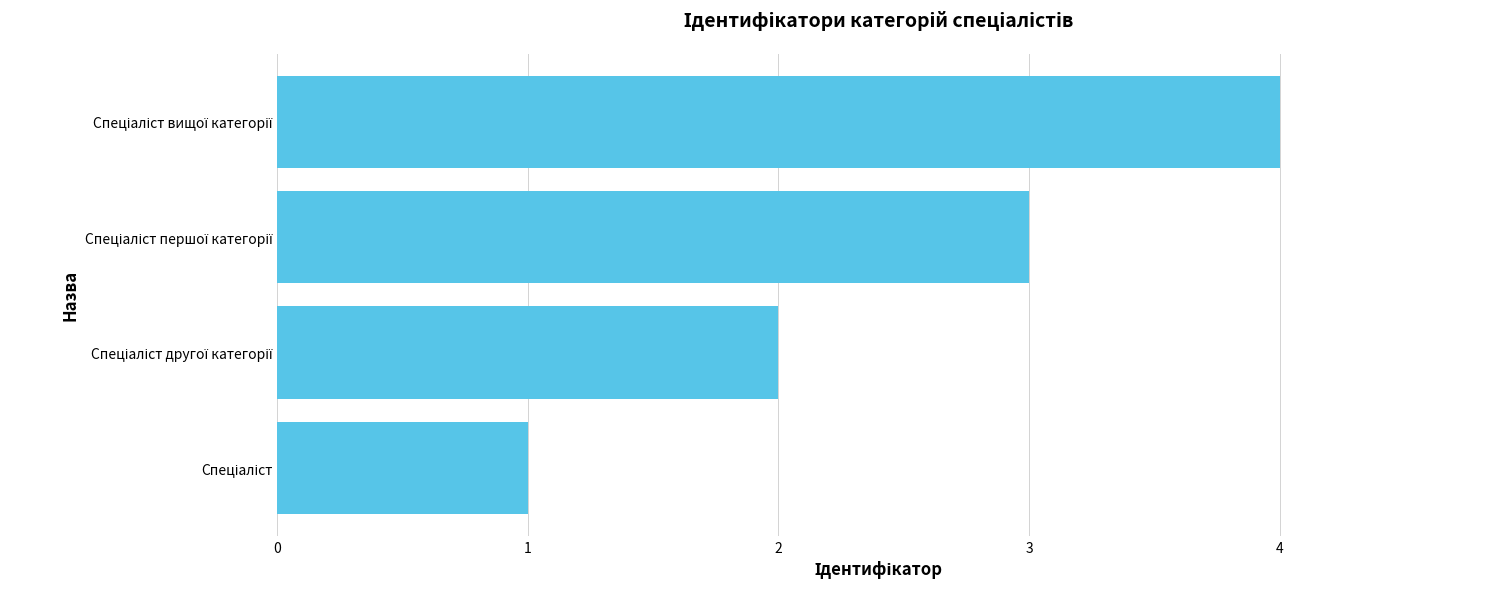

What is the greatest value displayed?

4